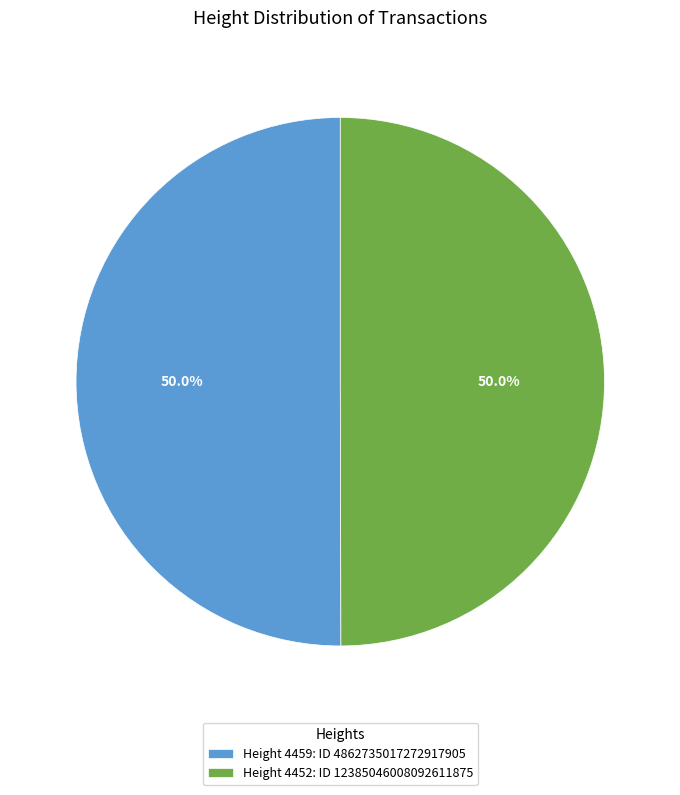

How many slices are in this pie chart?

2